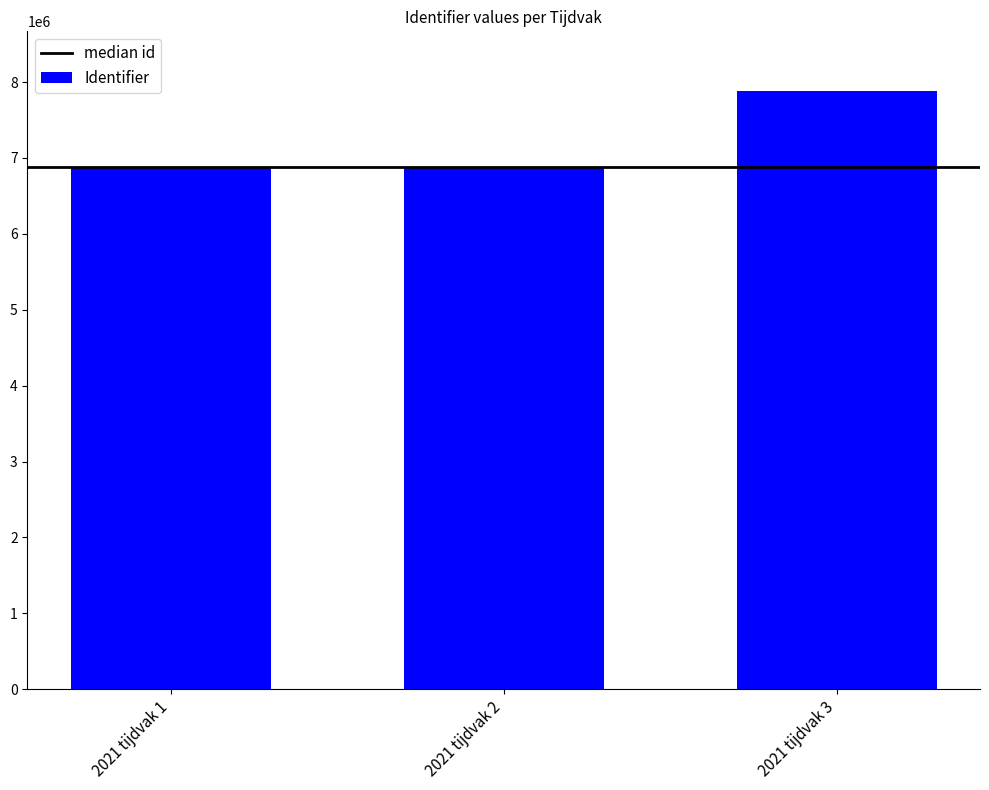

How many bars are there in total?

3